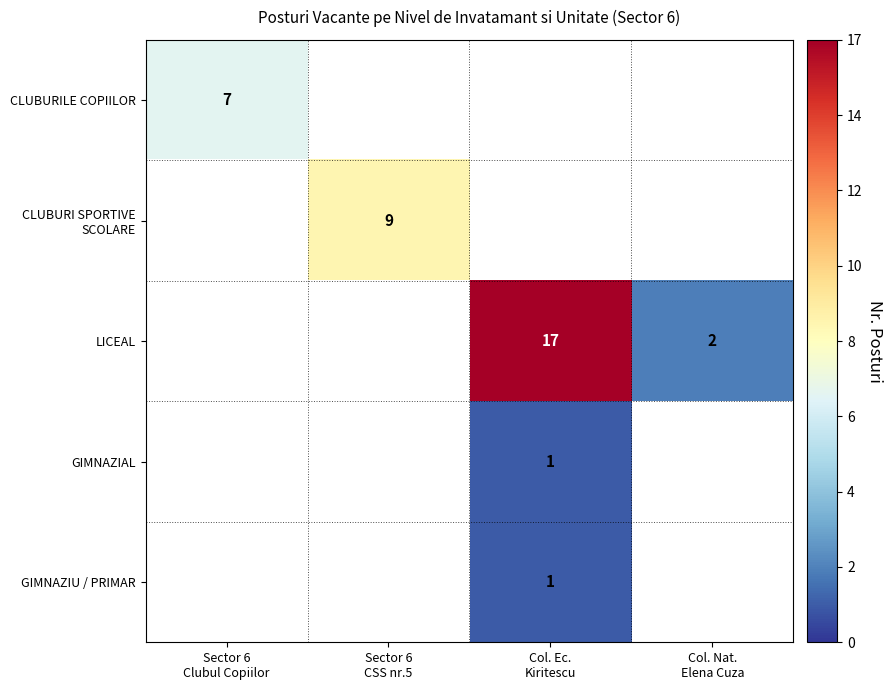

How many categories are shown in the chart?

4